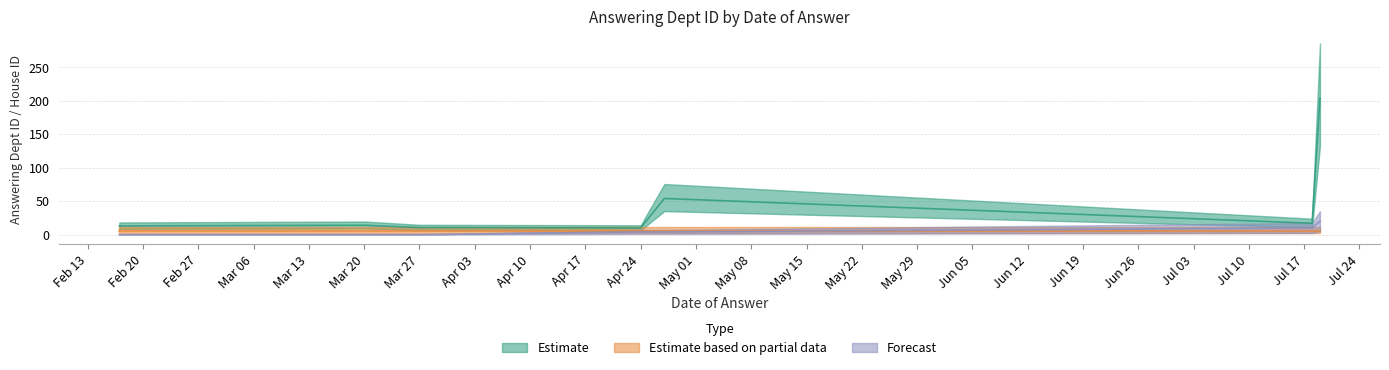

What is the maximum value for Estimate?

204